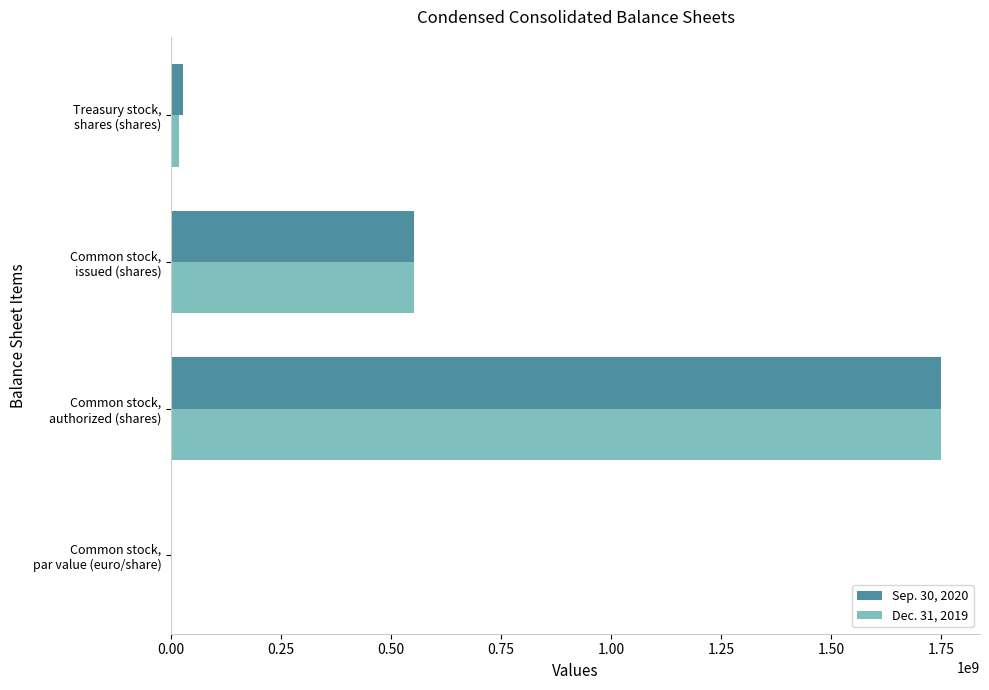

What is the greatest value displayed?

1750000000.0